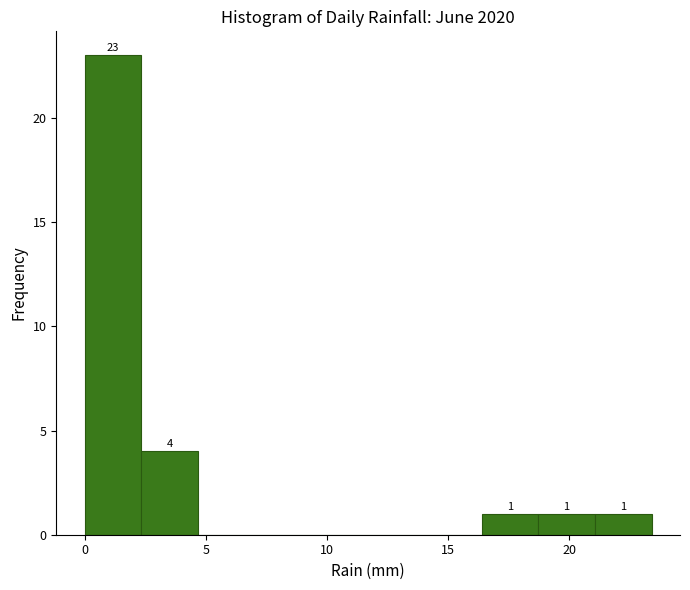

Over which range of the x-axis is the bar tallest?

0.0 to 2.5